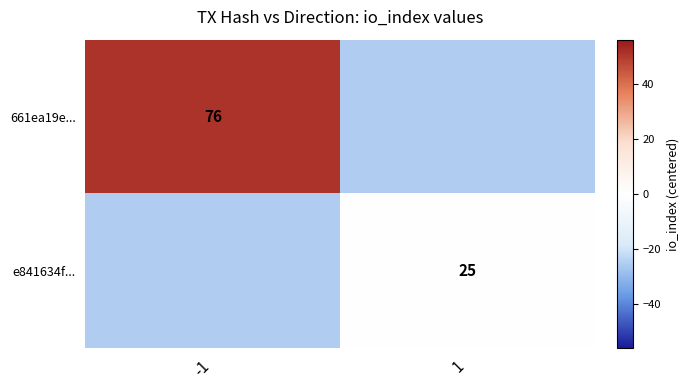

Which has a higher value, -1 or 1?

-1